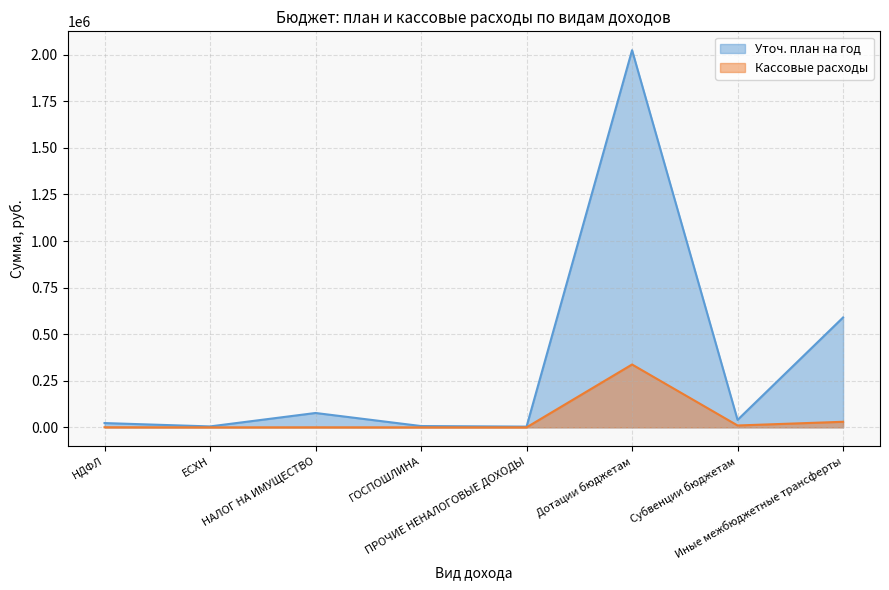

Rank the series by their maximum value, from highest to lowest.

Уточ. план на год, Кассовые расходы